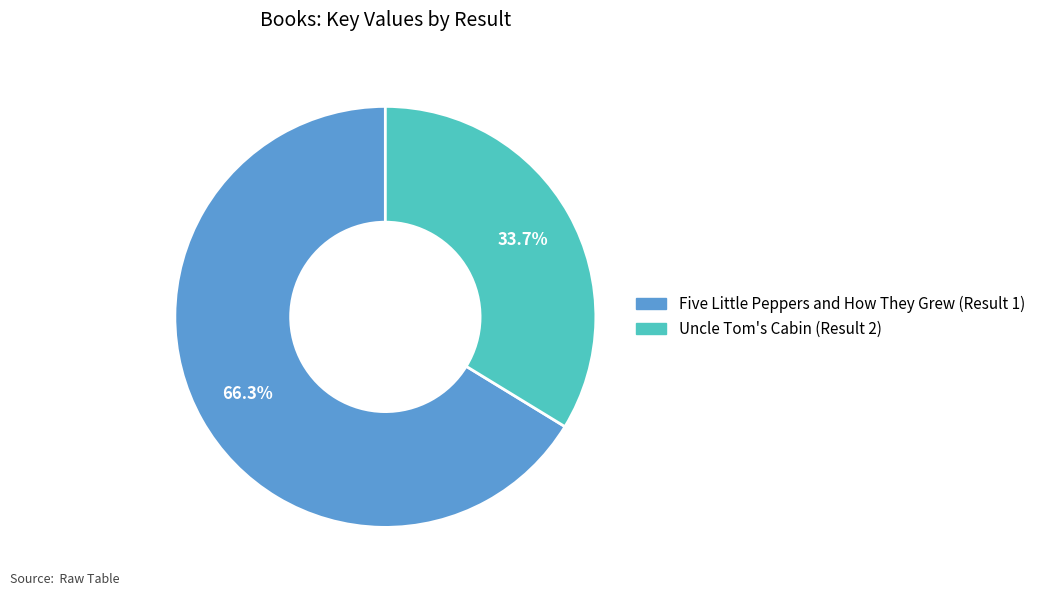

To the nearest percent, what is the combined percentage of Uncle Tom's Cabin (Result 2) and Five Little Peppers and How They Grew (Result 1)?

100%